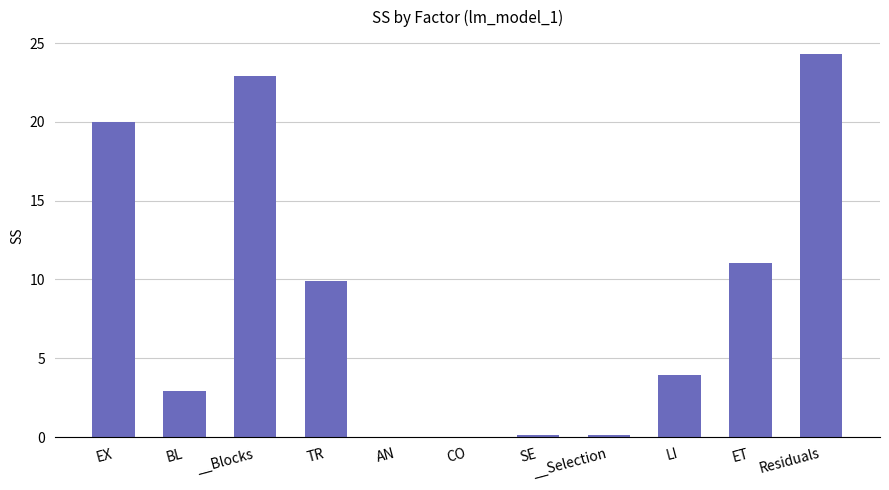

What value does the data have at LI?

4.0